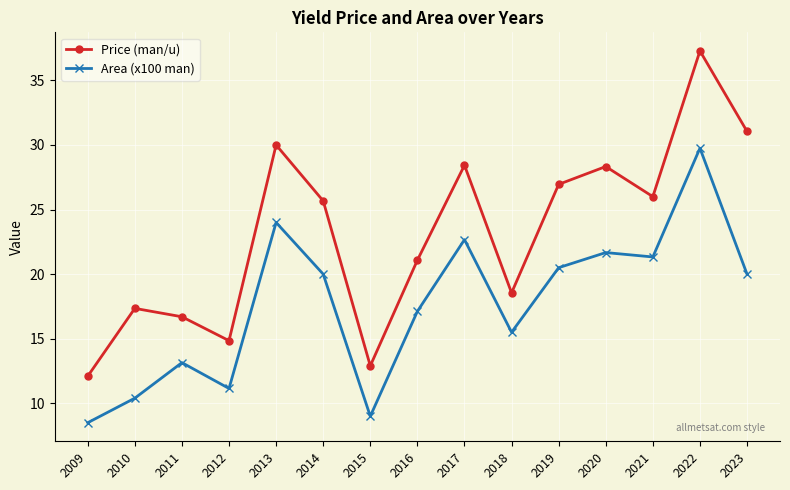

What is the spread (max minus min) of values at 2020?

6.7